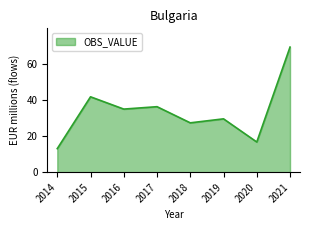

At which category does the chart reach its peak across all series?

2021